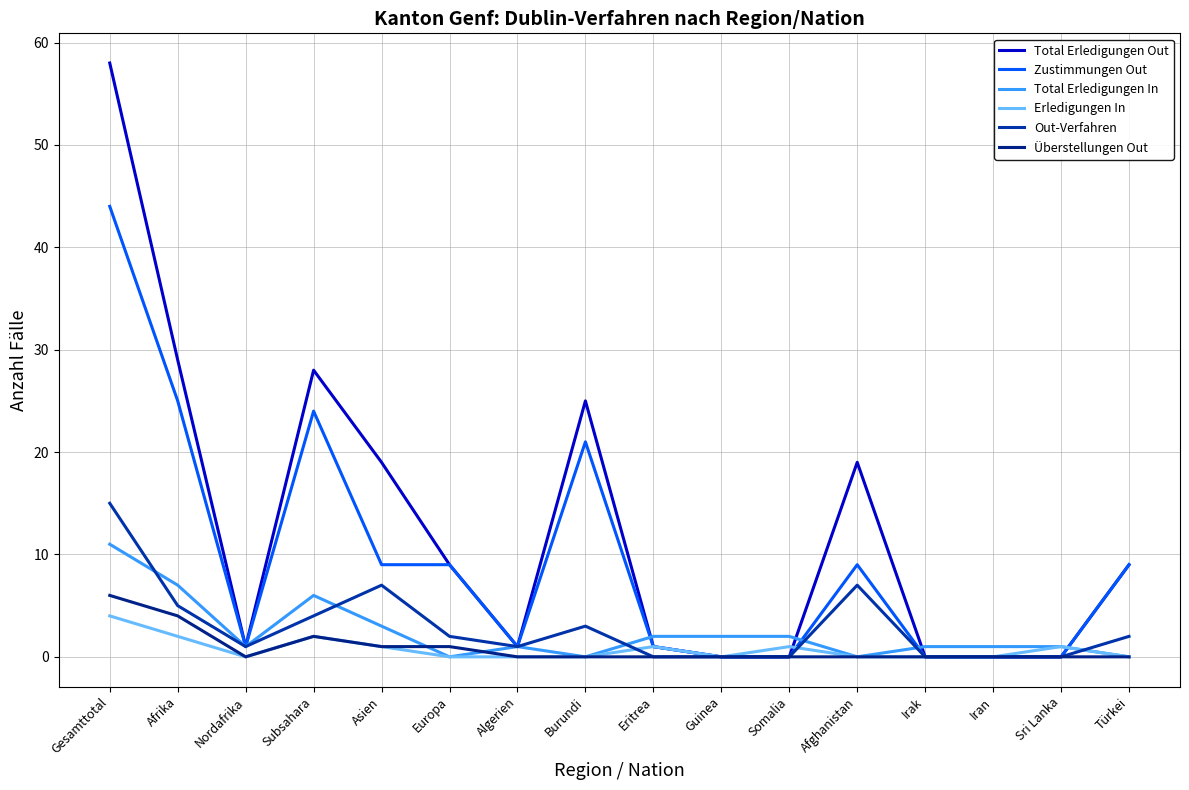

Where do Zustimmungen Out and Total Erledigungen In first cross each other?

Burundi and Eritrea